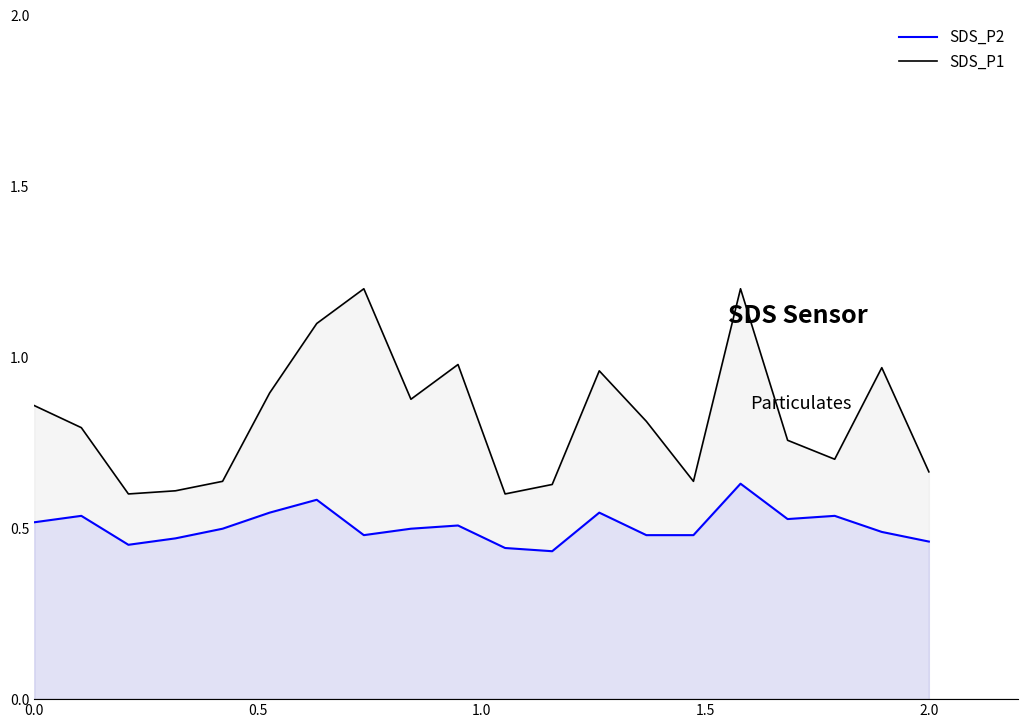

List the series in order of their peak value, highest first.

SDS_P1, SDS_P2